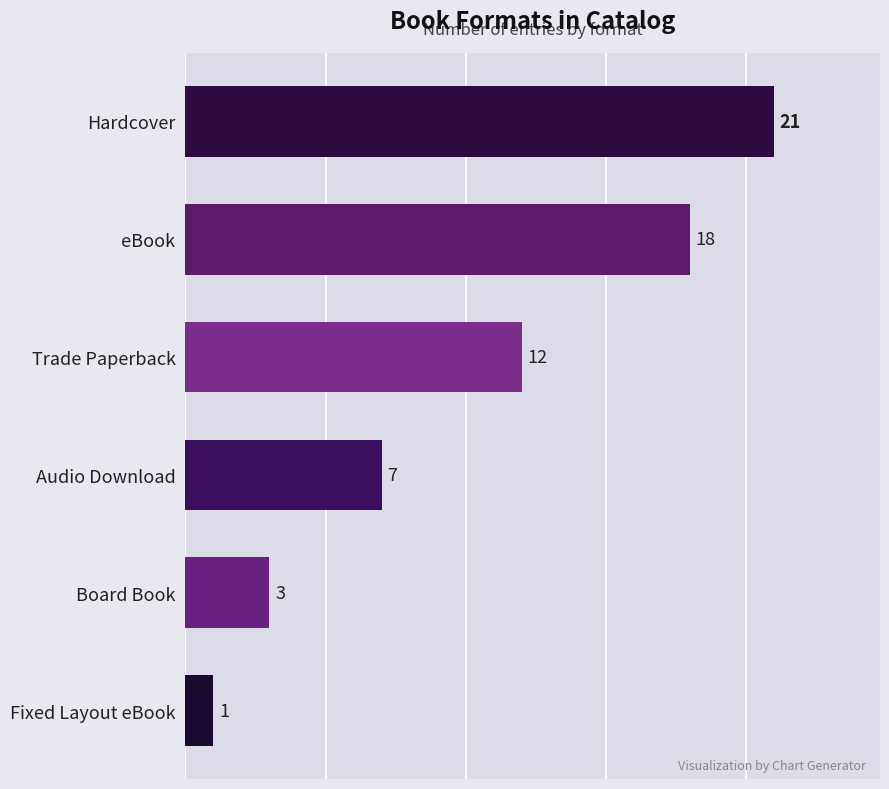

Reading bottom to top, what are all the values shown in this chart?

Fixed Layout eBook=1	Board Book=3	Audio Download=7	Trade Paperback=12	eBook=18	Hardcover=21